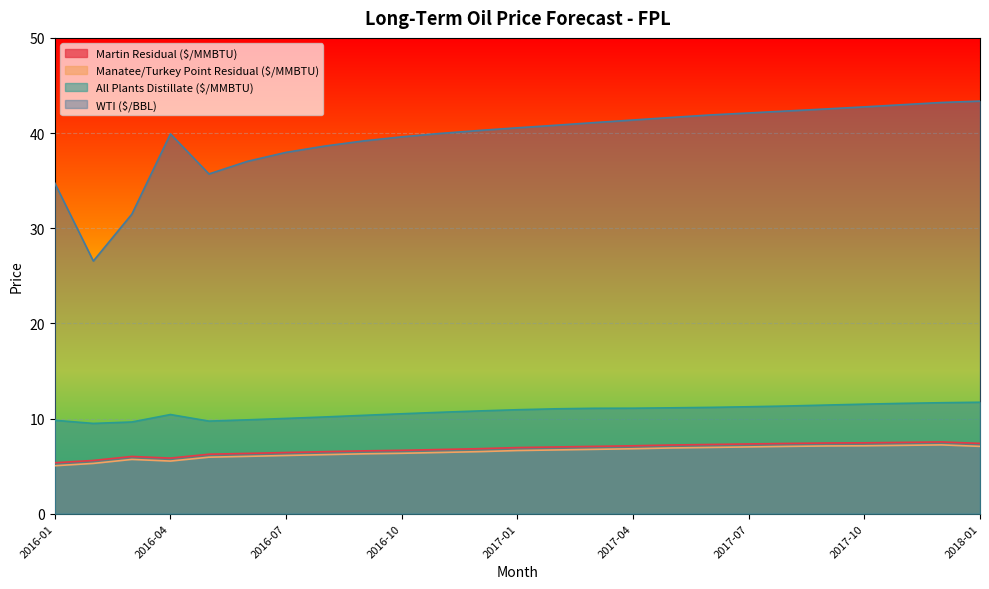

At which label does Manatee/Turkey Point Residual ($/MMBTU) reach its peak?

2017-12